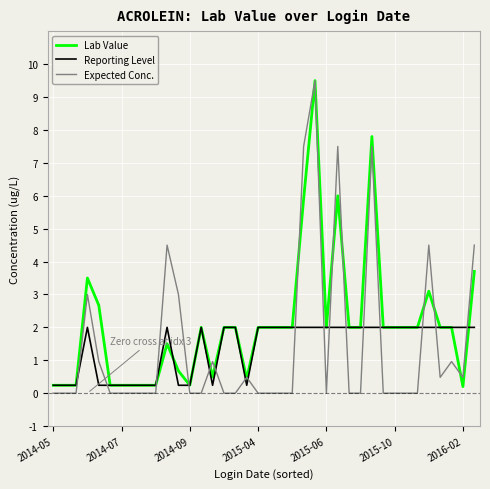

How many lines are shown in the chart?

3